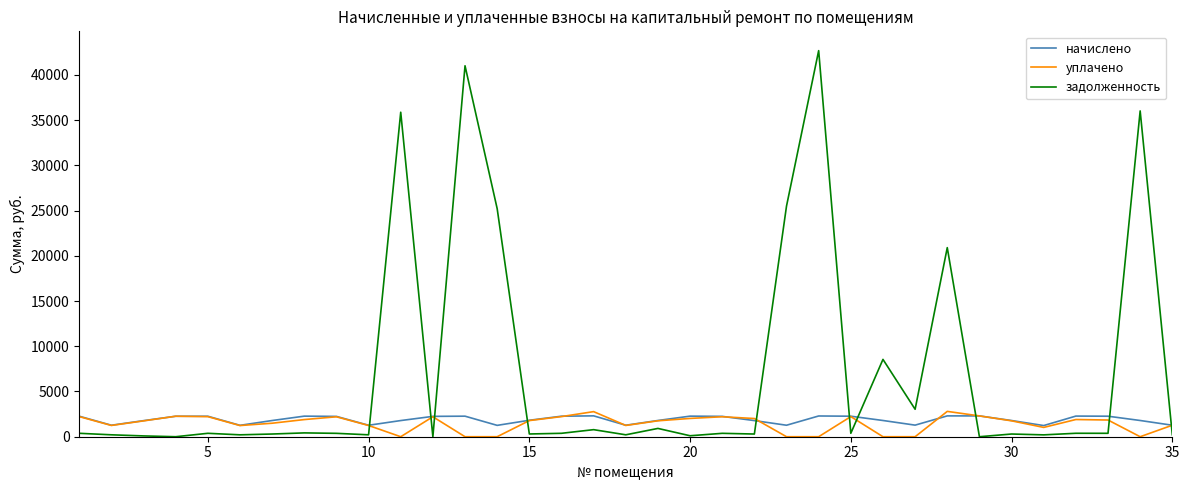

Which series has the largest total across all categories?

задолженность